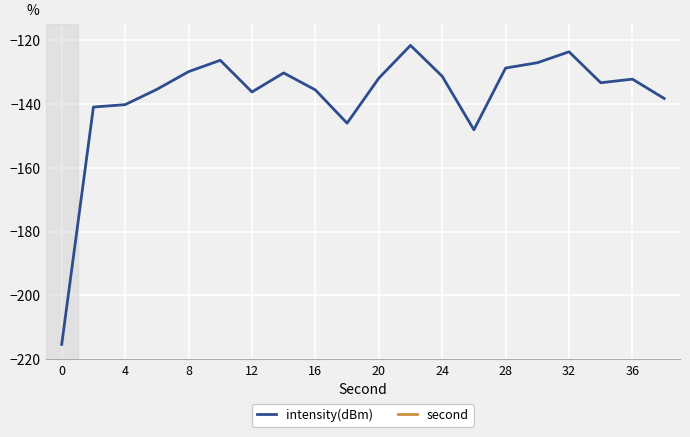

Which series has the widest spread of values?

intensity(dBm)